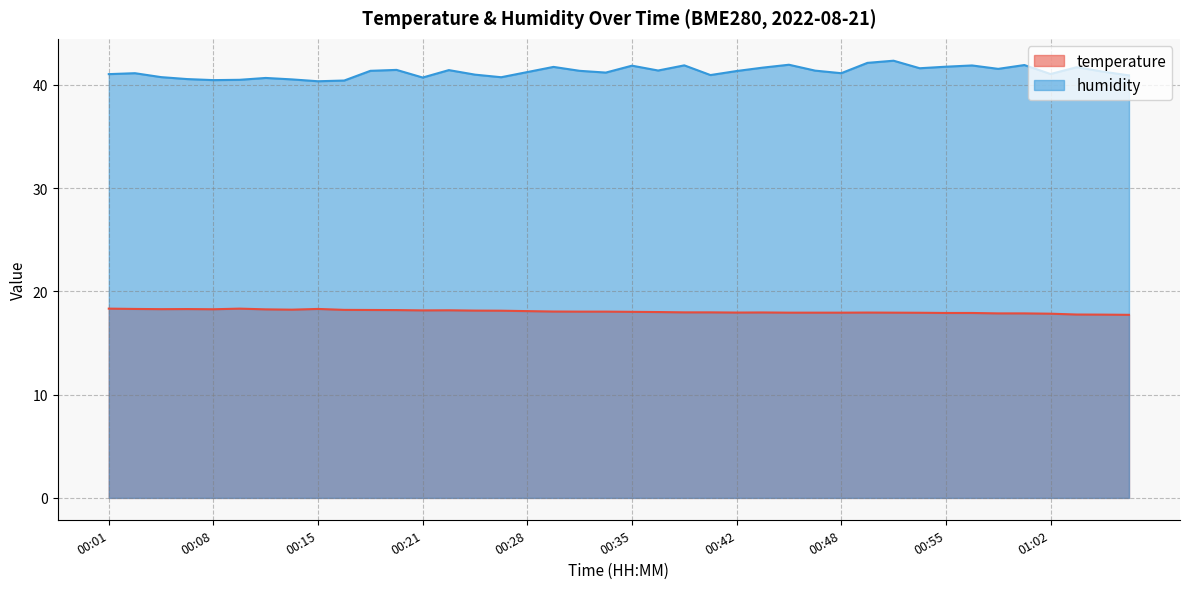

What is the difference between the second highest and second lowest values in the temperature series?

0.6